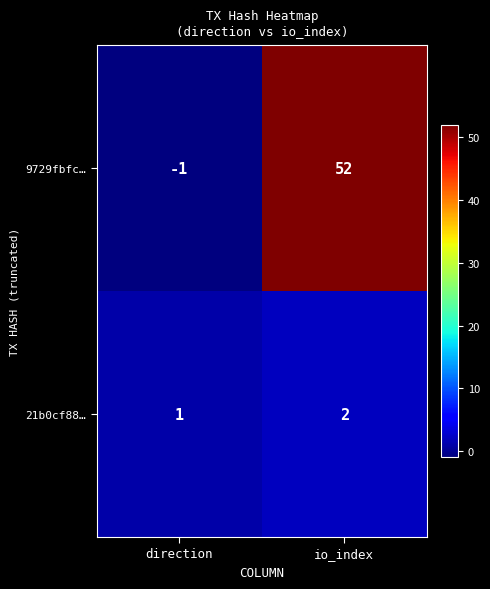

Reading right to left, what are all the values shown in this chart?

9729fbfc…: io_index=52	direction=-1
21b0cf88…: io_index=2	direction=1